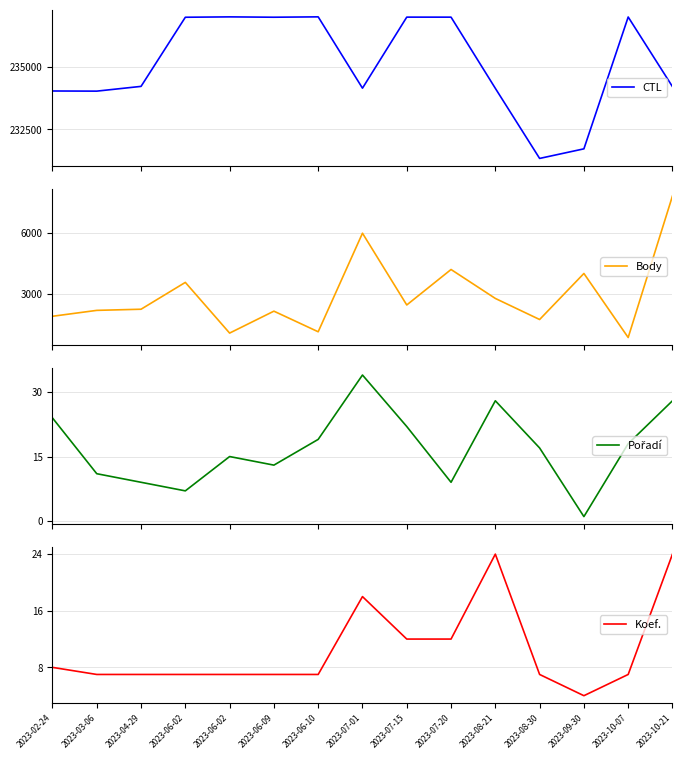

Is the value of CTL at 2023-06-02 greater than the value of Body at 2023-06-10?

Yes